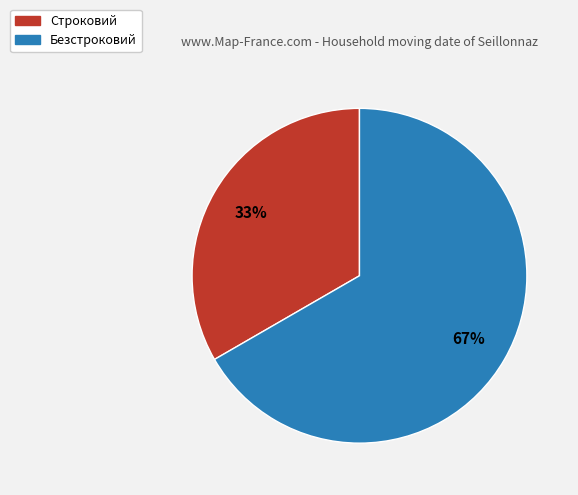

Rank the categories by value from highest to lowest.

Безстроковий, Строковий